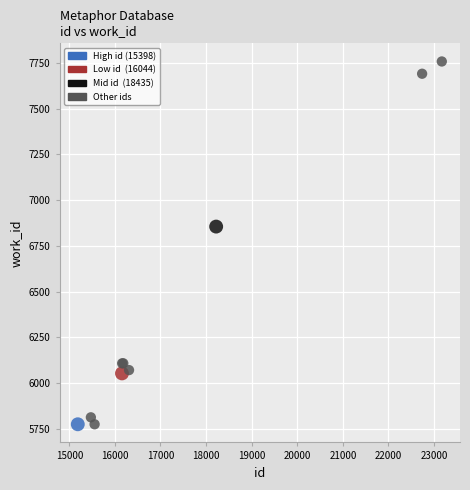

What Y value in the scatter plot is closest to 6766?

6855